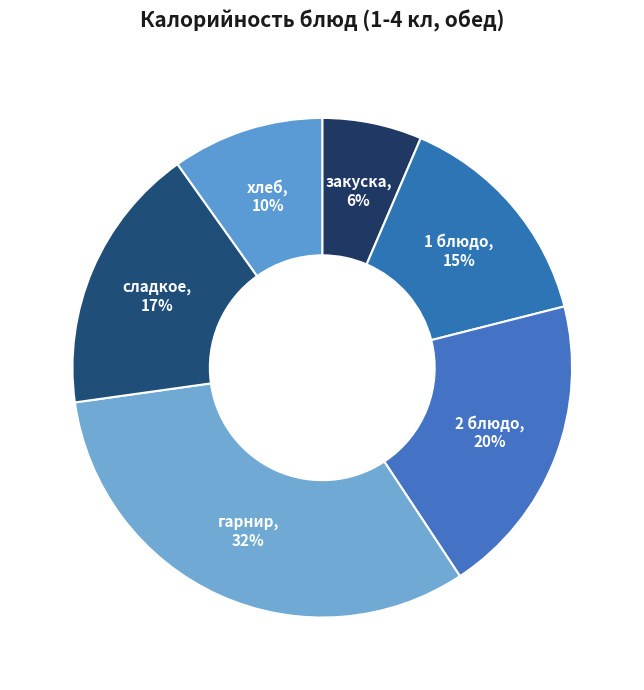

To the nearest percent, what is the difference between the largest and smallest slice percentages?

26%